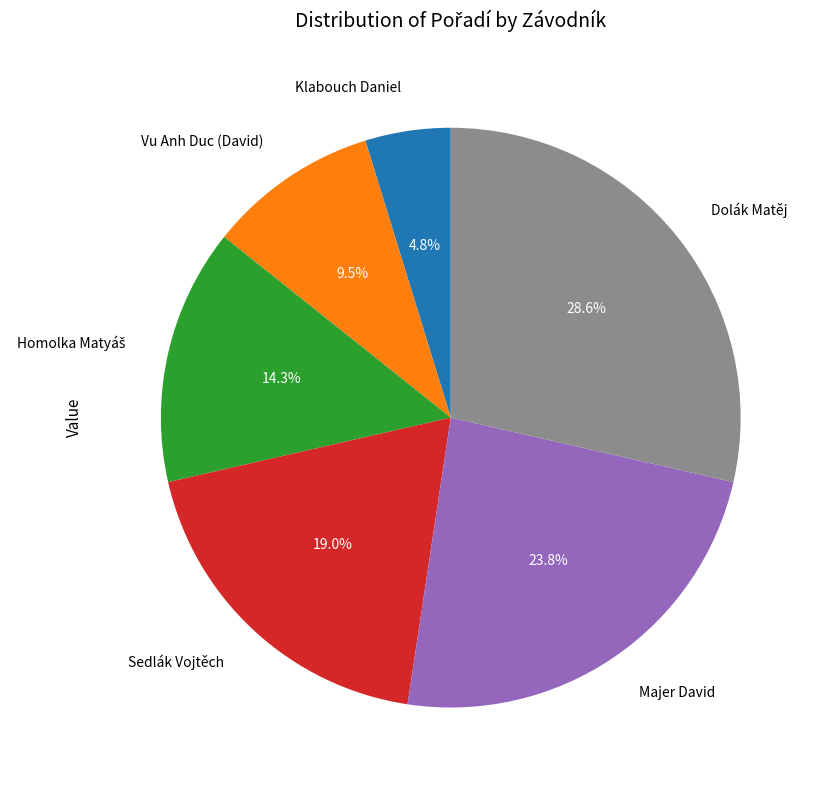

Between Majer David and Dolák Matěj, which is larger?

Dolák Matěj